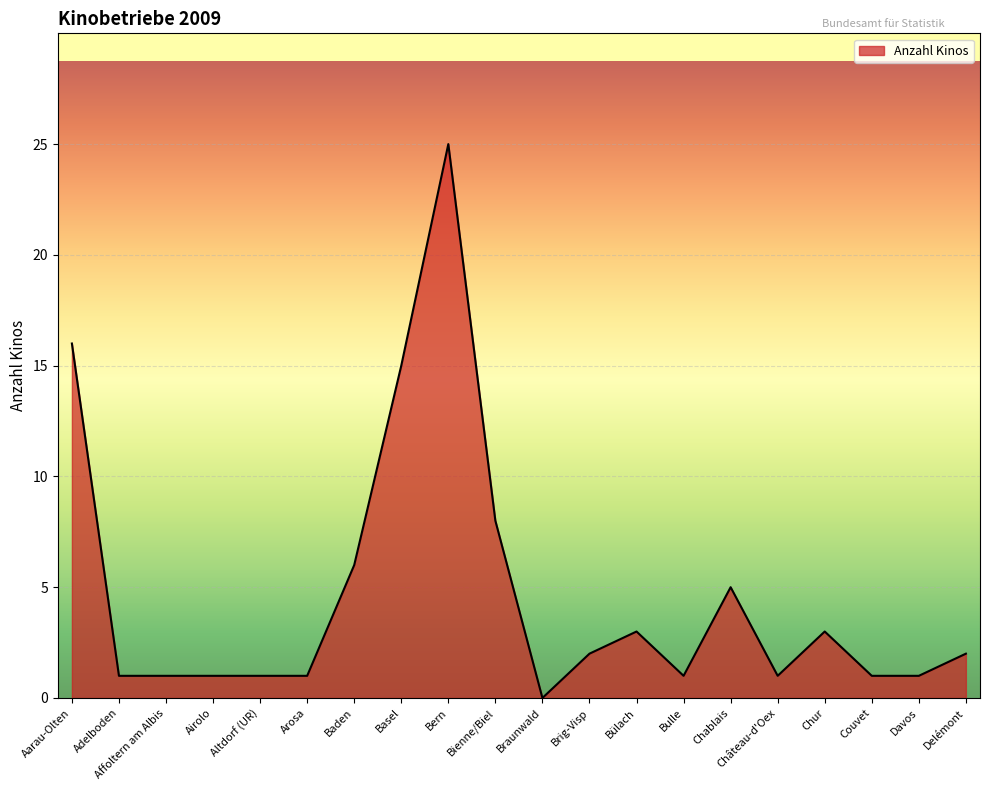

Does the chart have visible grid lines?

Yes